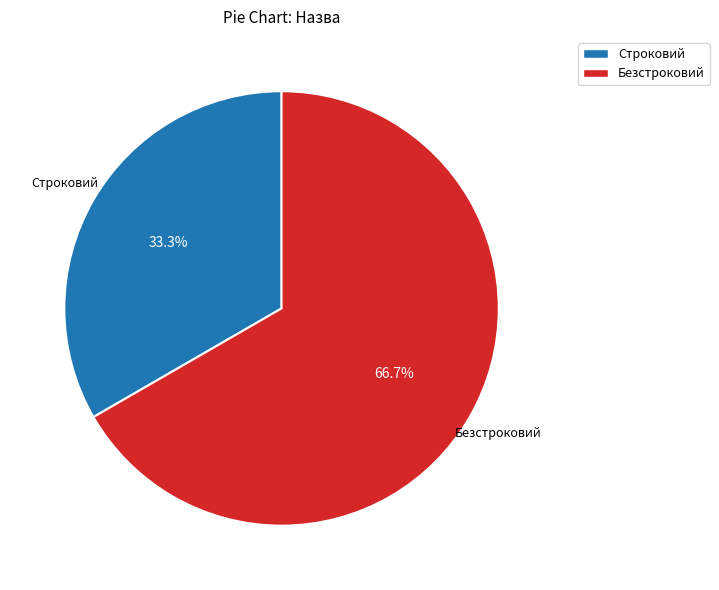

True or false: Строковий accounts for 20% of the total.

False